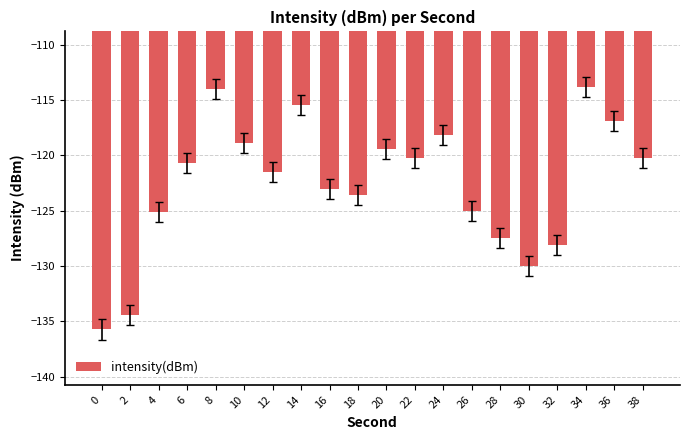

The chart shows a value of -118.2 at 24. True or false?

True